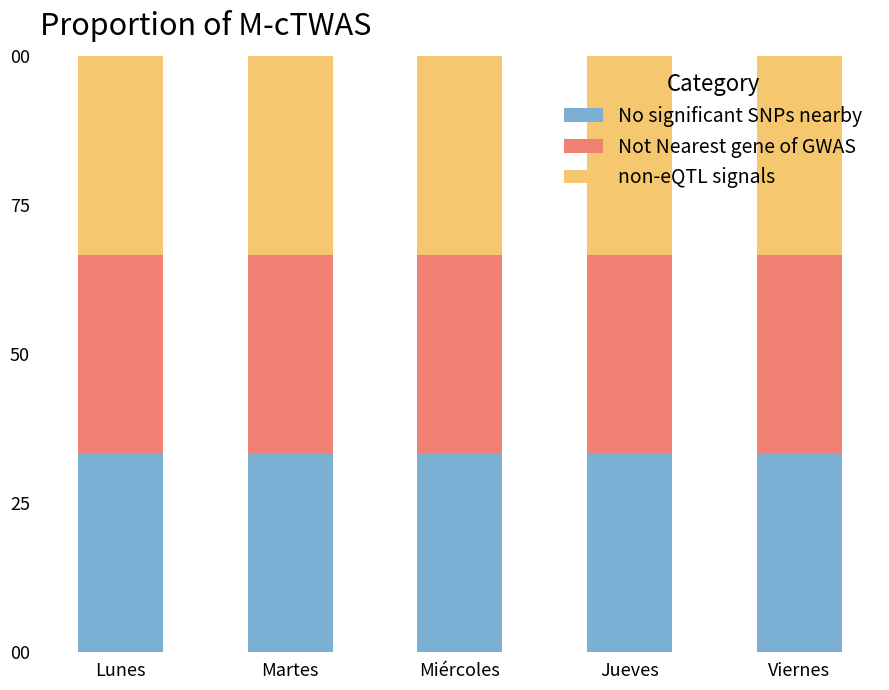

Which series has the largest total across all categories?

non-eQTL signals